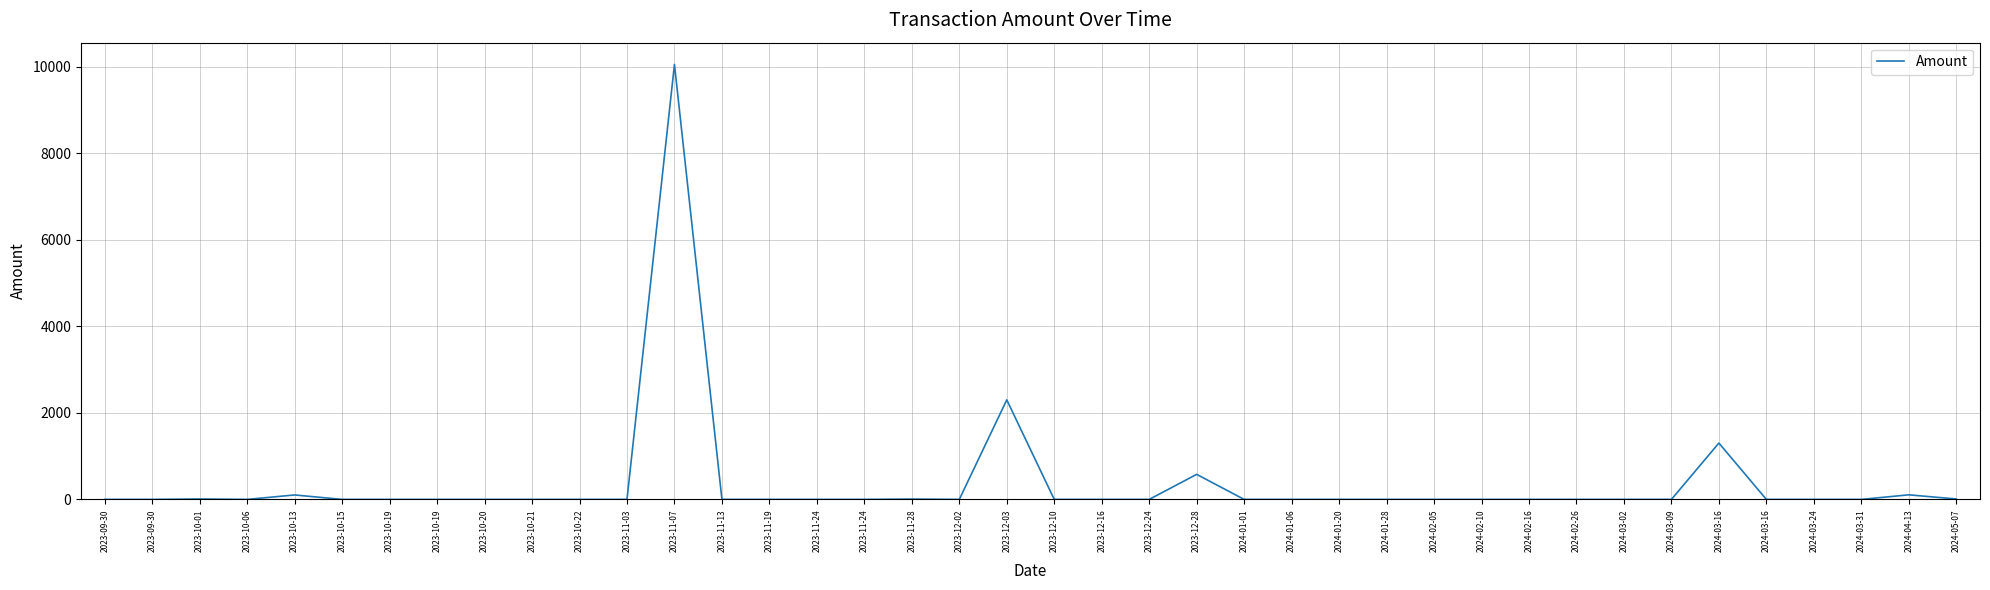

How many lines are shown in the chart?

1